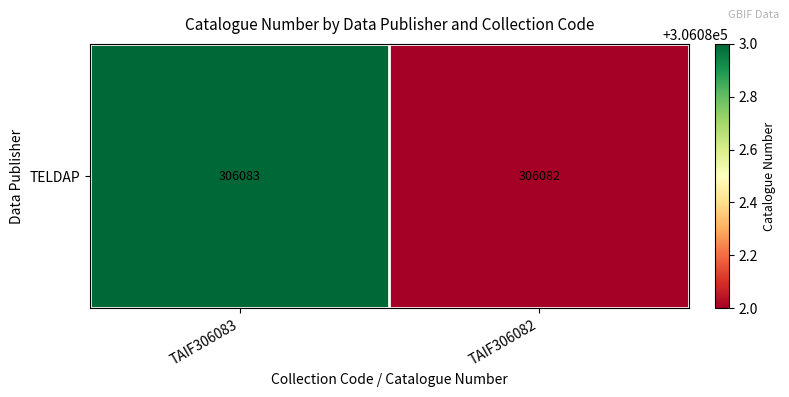

Between TAIF306083 and TAIF306082, which is larger?

TAIF306083